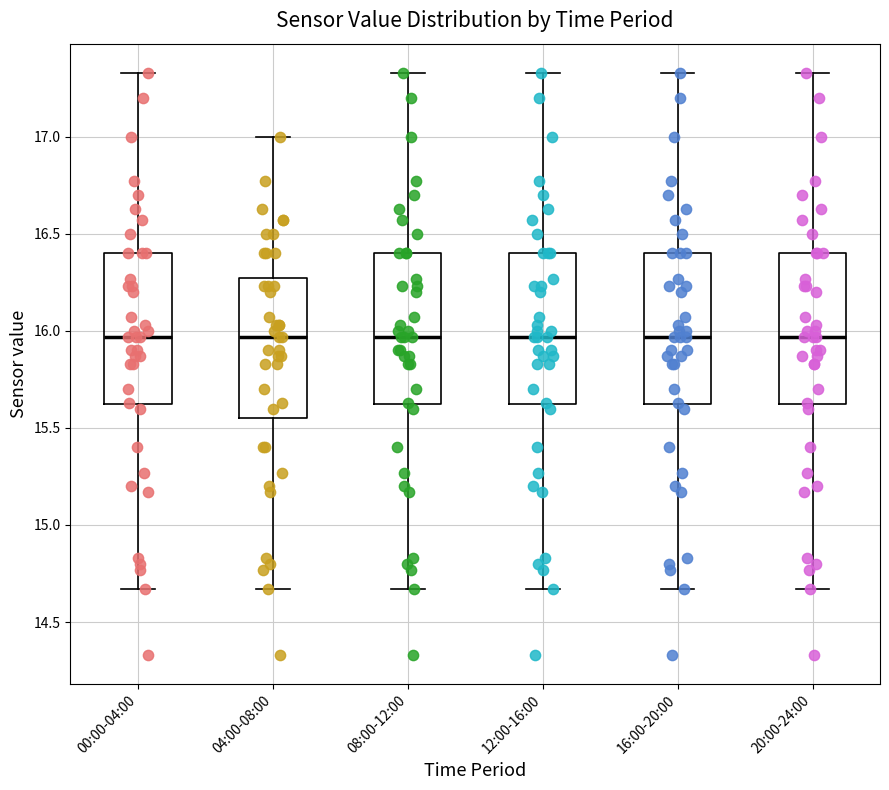

Reading left to right, read every box against the y-axis: the position of its median line, the range the box covers, and the ends of its whiskers. The values are not printed on the chart, so give them approximately, as read against the axis.

00:00-04:00: median 15.95, box 15.60 to 16.40, whiskers 14.65 to 17.35
04:00-08:00: median 15.95, box 15.55 to 16.25, whiskers 14.65 to 17.00
08:00-12:00: median 15.95, box 15.60 to 16.40, whiskers 14.65 to 17.35
12:00-16:00: median 15.95, box 15.60 to 16.40, whiskers 14.65 to 17.35
16:00-20:00: median 15.95, box 15.60 to 16.40, whiskers 14.65 to 17.35
20:00-24:00: median 15.95, box 15.60 to 16.40, whiskers 14.65 to 17.35